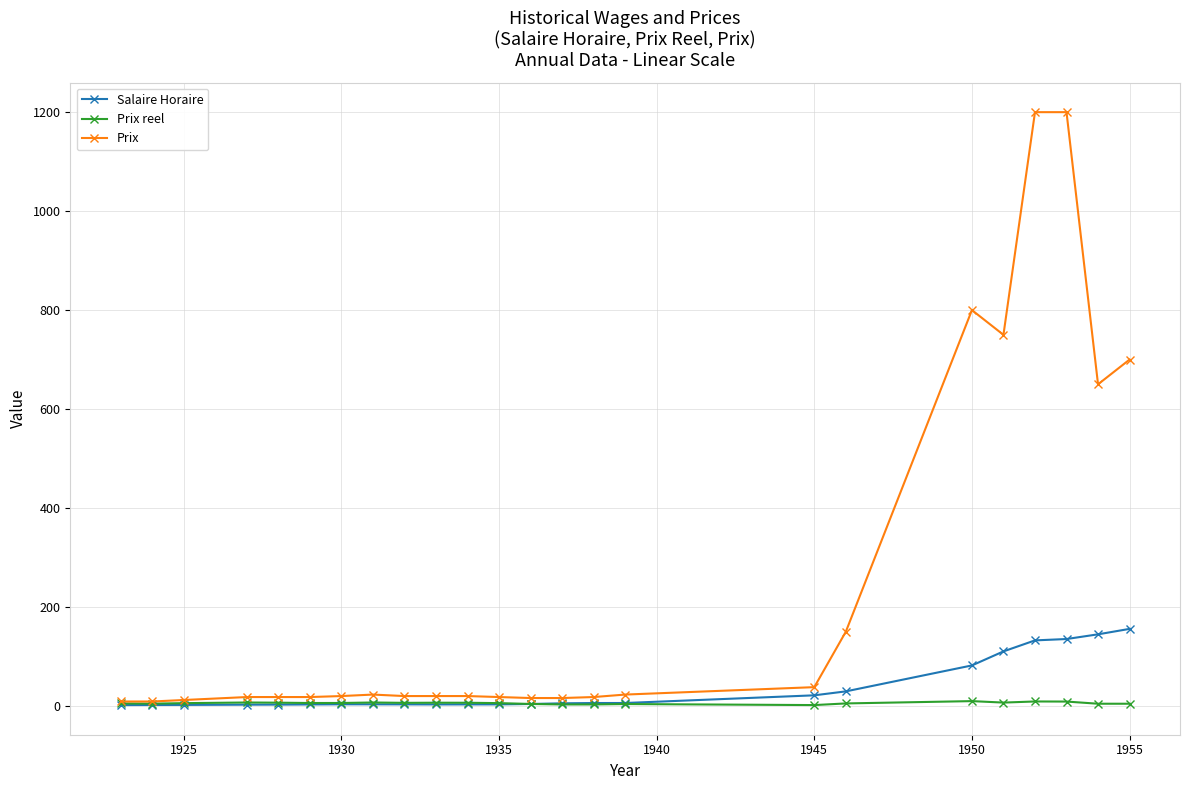

What is the maximum value shown in the chart?

1200.0